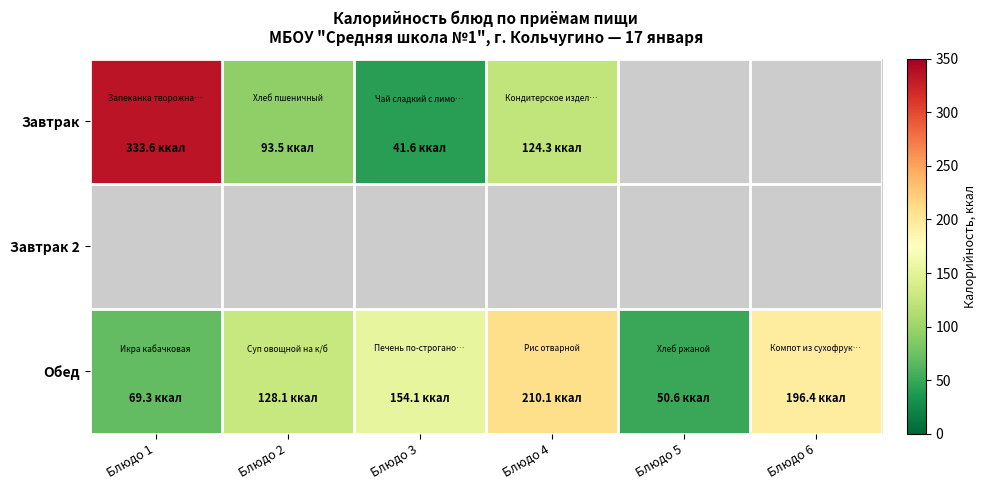

At which category does the chart reach its peak across all series?

Блюдо 1